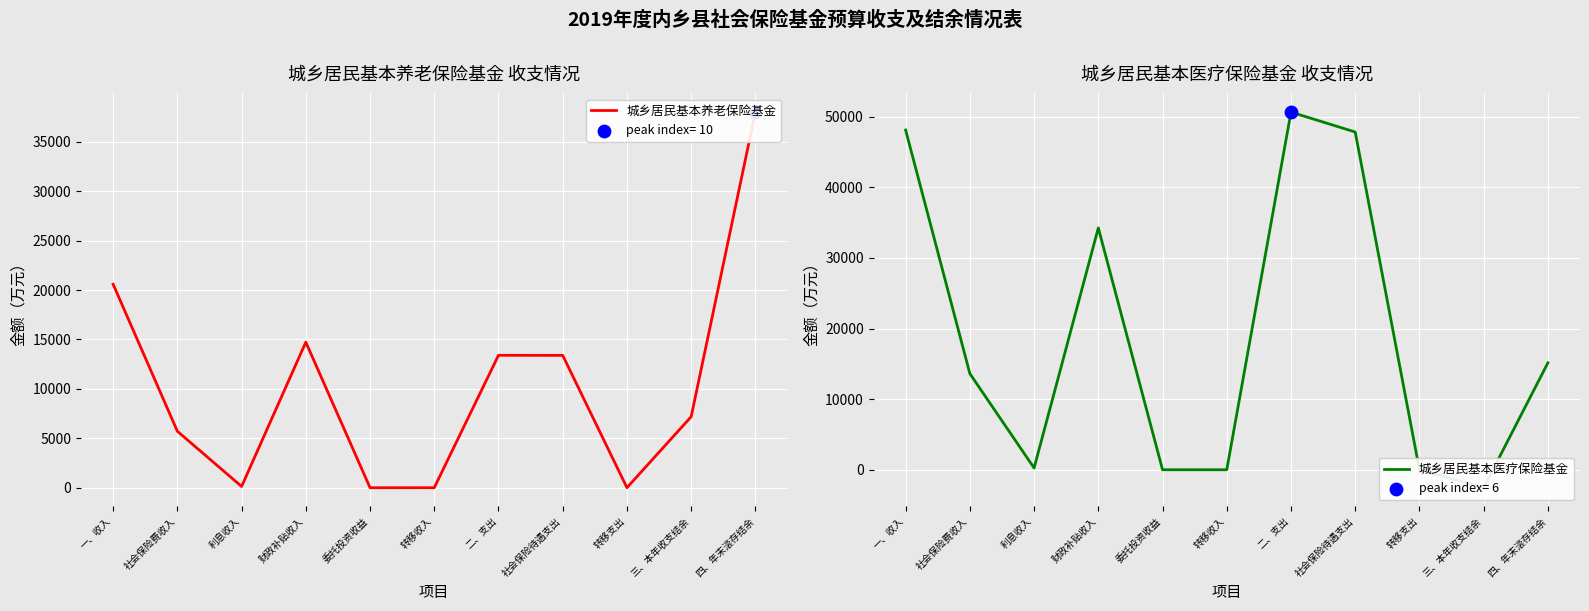

What is the total value across all series at 社会保险待遇支出?

61219